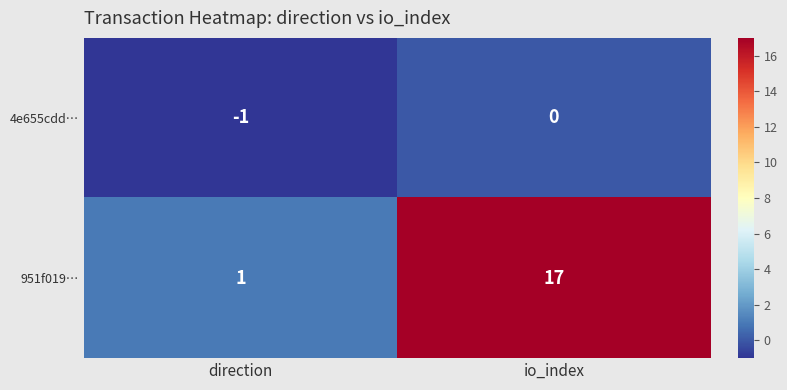

Count the number of data series in this chart.

2